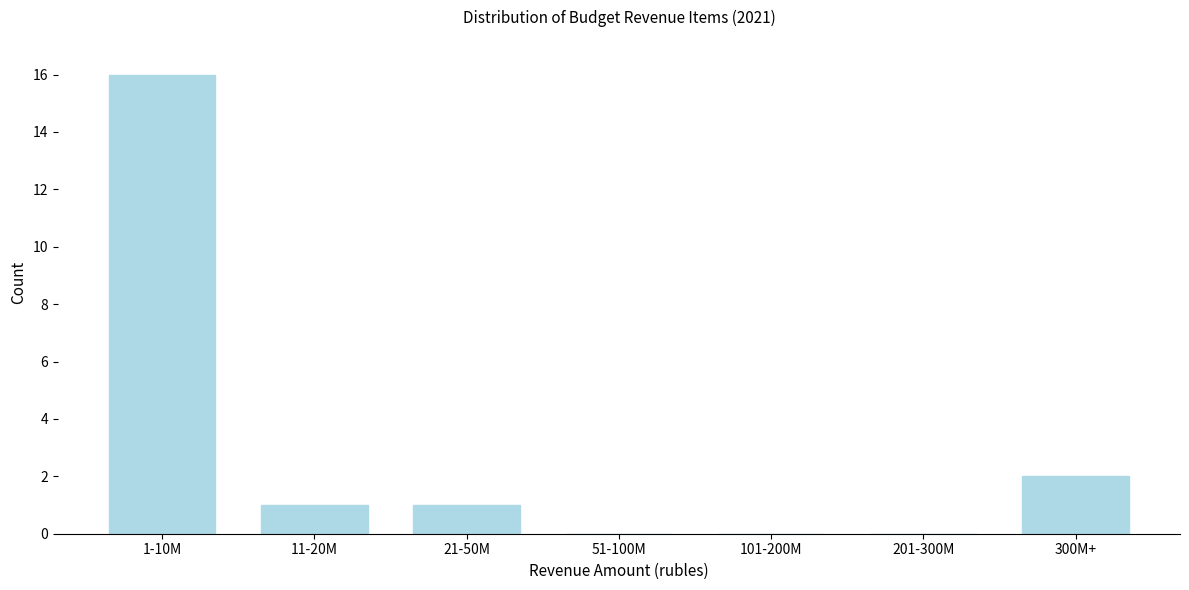

Reading left to right, transcribe all the data shown in this chart.

1-10M=16	11-20M=1	21-50M=1	51-100M=0	101-200M=0	201-300M=0	300M+=2